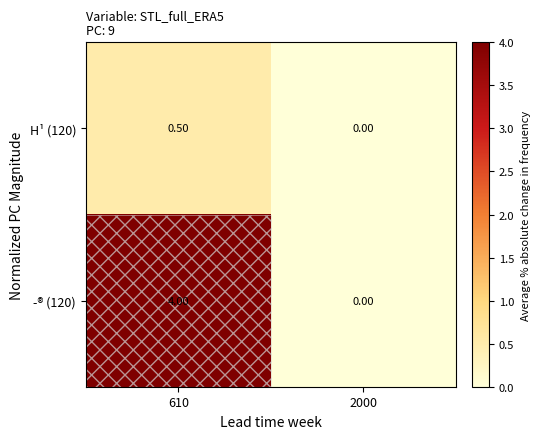

Between 610 and 2000, which series saw the biggest shift?

­® (120)